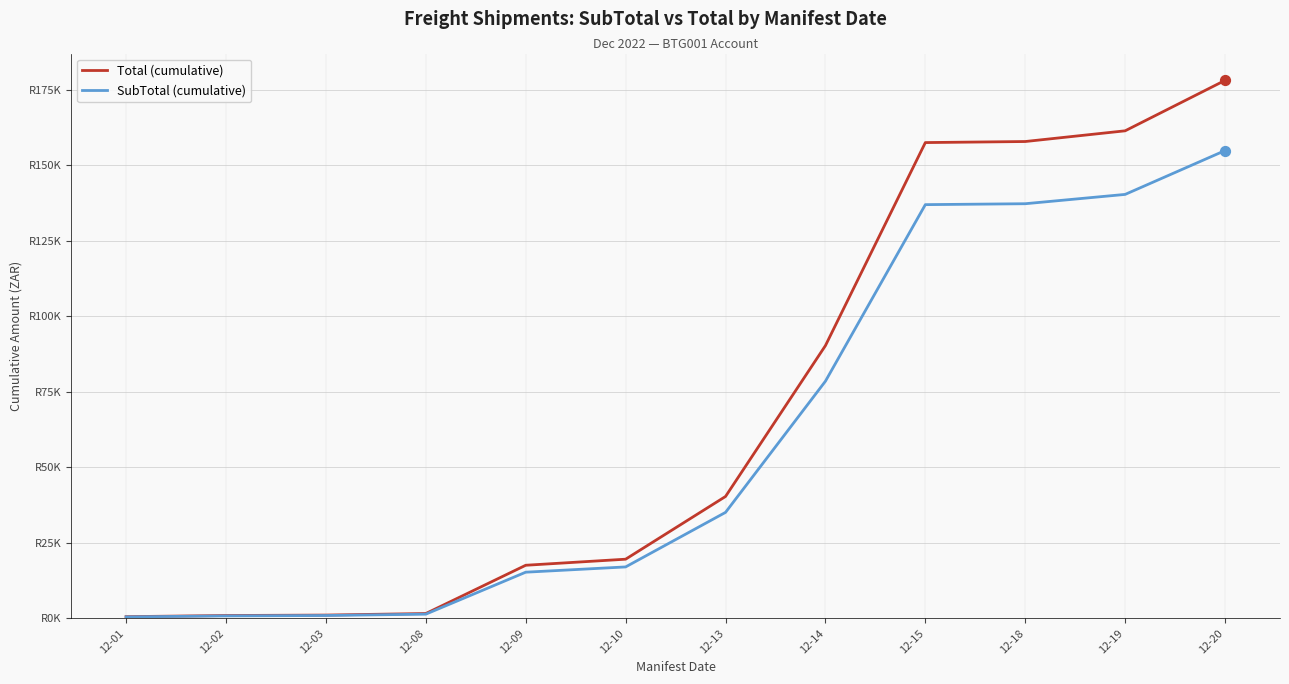

What are all the series names shown in the legend?

Total (cumulative), SubTotal (cumulative)